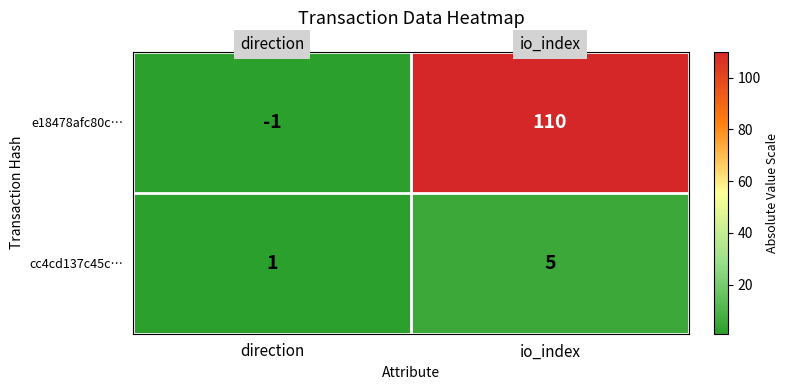

The value of e18478afc80c… at io_index is 43. True or false?

False